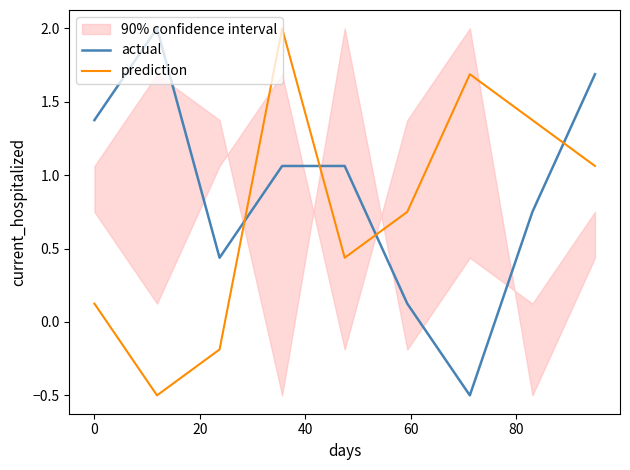

True or false: prediction and actual cross at least once.

True